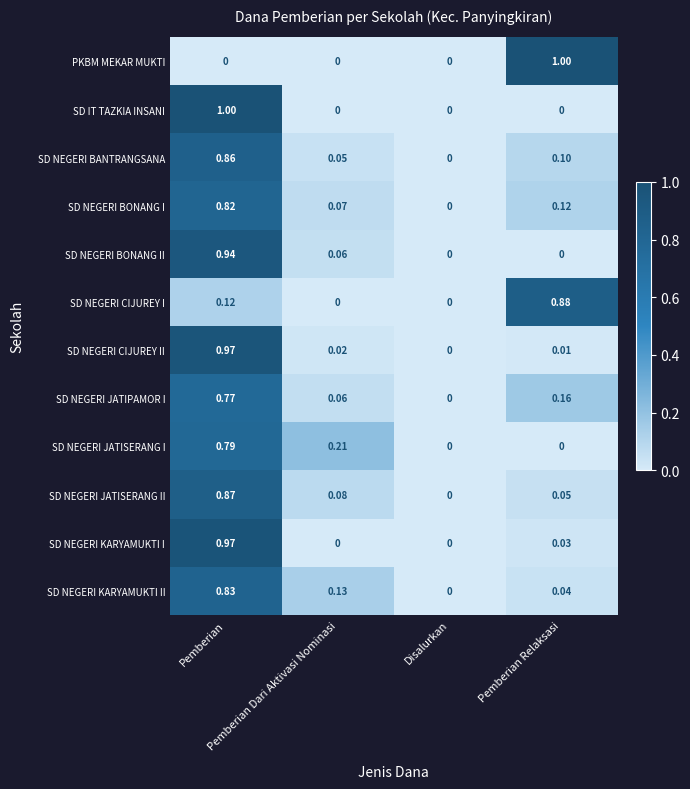

How many values in the SD NEGERI CIJUREY II series exceed 0?

3